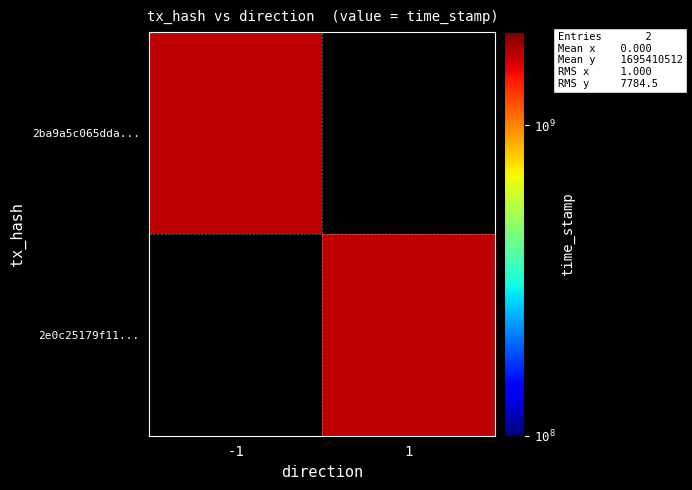

At 1, list the series in order from largest to smallest.

2e0c25179f11..., 2ba9a5c065dda...